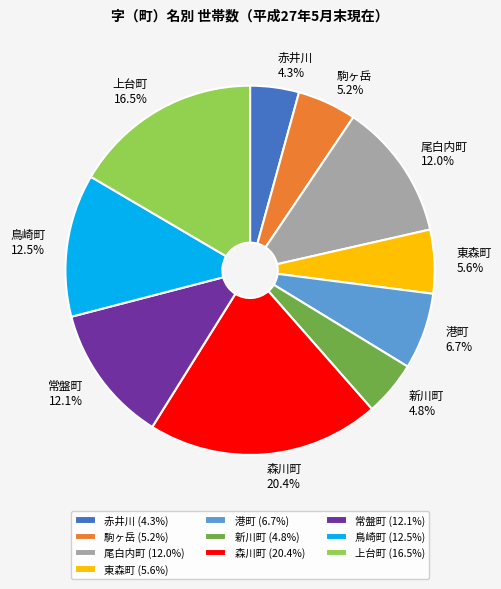

Combined, do 森川町 and 鳥崎町 account for over 50%?

No